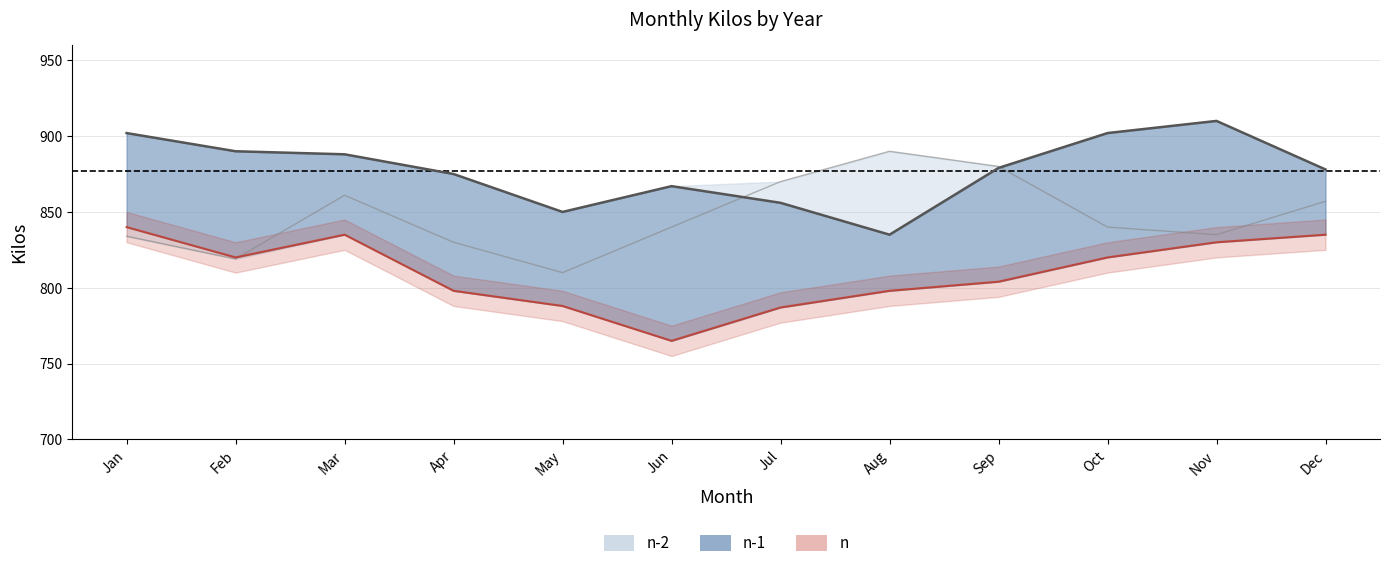

Between Sep and Jul, which is larger?

Sep